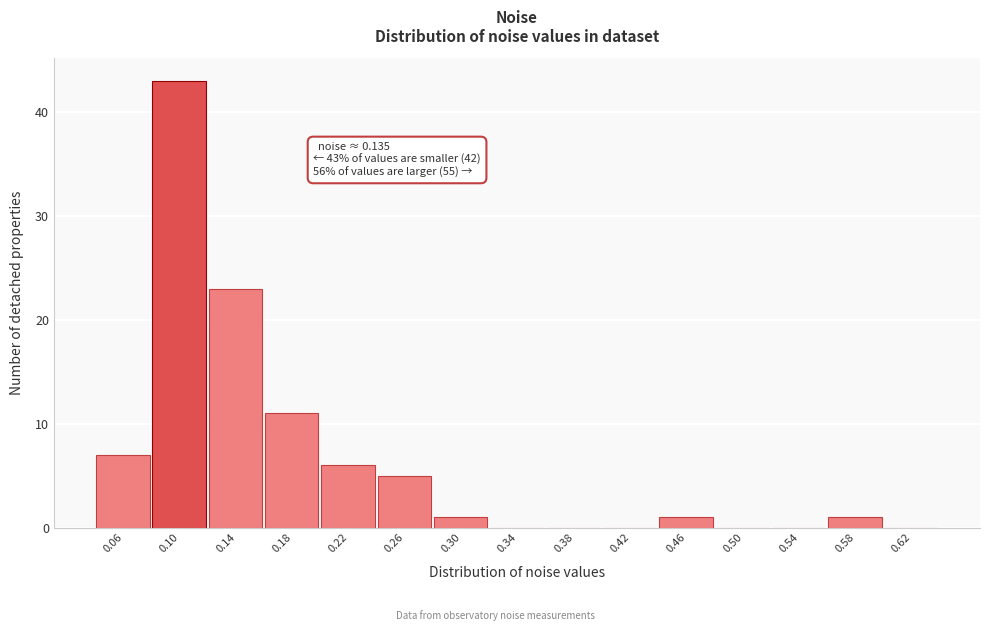

Reading left to right, transcribe all the data shown in this chart.

0.06=7	0.10=43	0.14=23	0.18=11	0.22=6	0.26=5	0.30=1	0.34=0	0.38=0	0.42=0	0.46=1	0.50=0	0.54=0	0.58=1	0.62=0